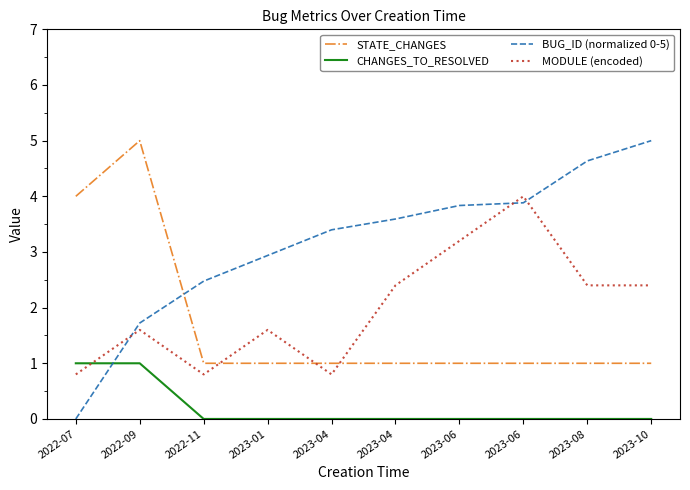

At how many categories does at least one series exceed 3?

8